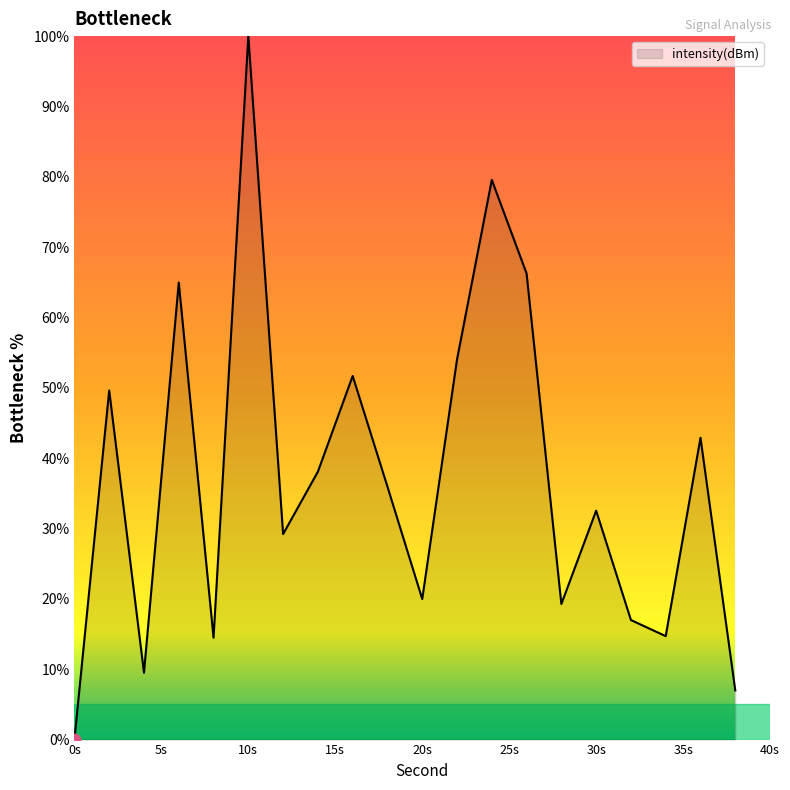

What is the difference between the maximum and minimum values?

100.0